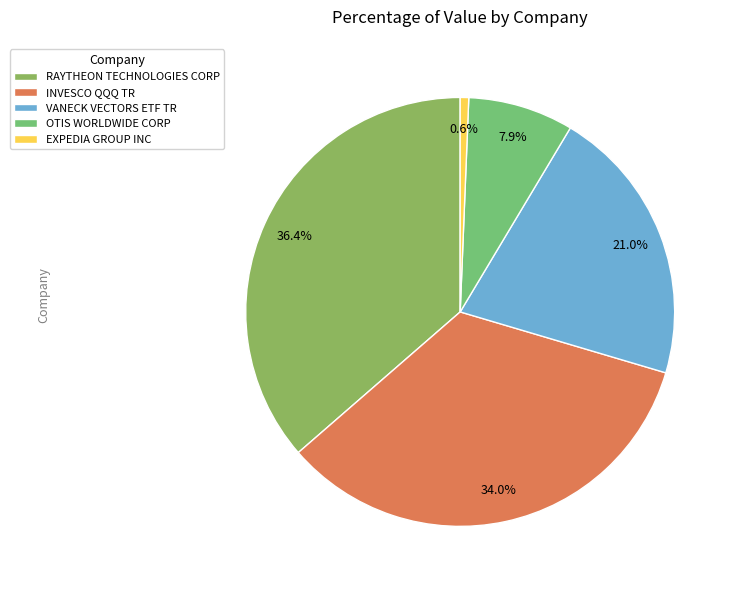

What is the ratio of the value at VANECK VECTORS ETF TR to the value at RAYTHEON TECHNOLOGIES CORP?

0.6